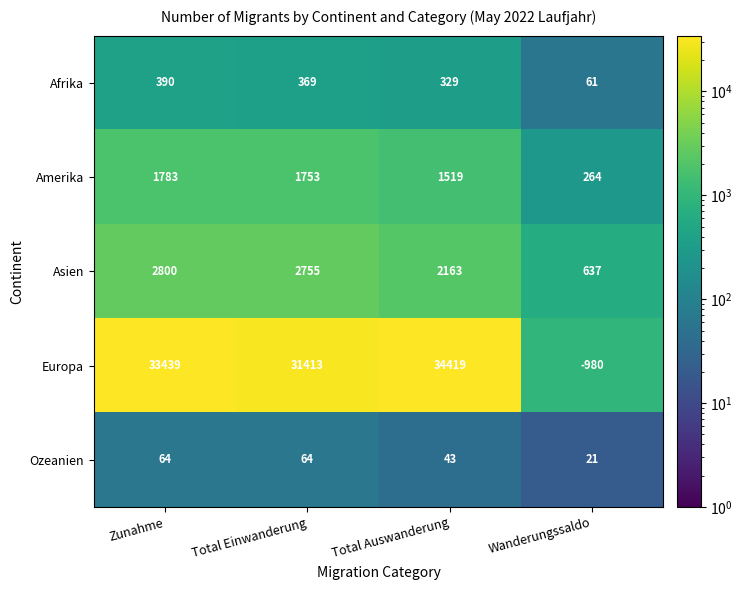

Rank the series at Total Einwanderung from lowest to highest value.

Ozeanien, Afrika, Amerika, Asien, Europa